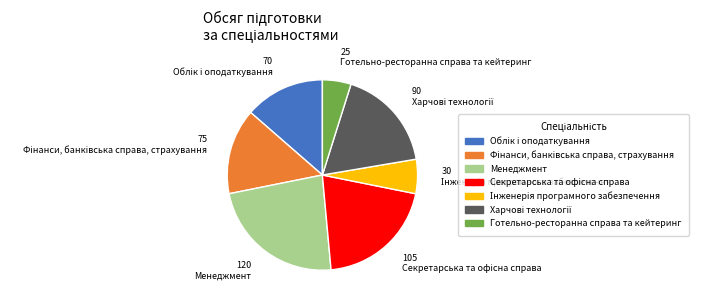

The Менеджмент slice represents 34% of the pie. True or false?

False